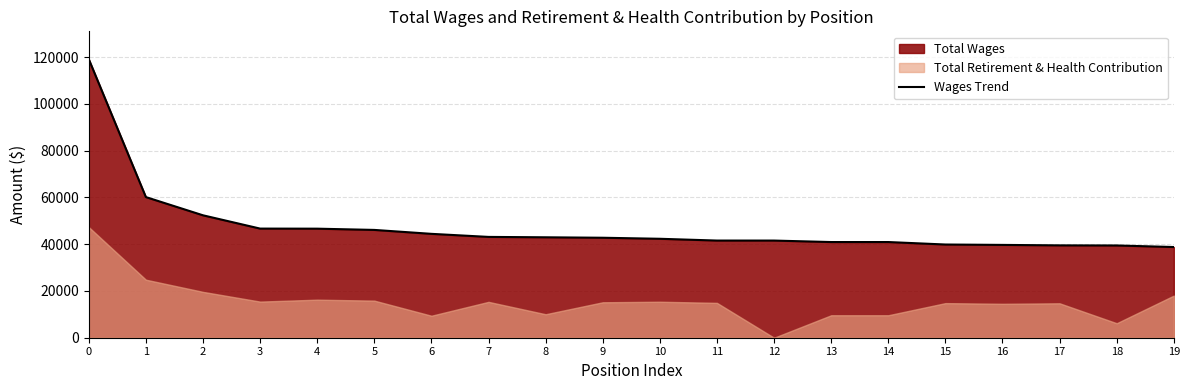

The value at 15 is 39869. True or false?

True